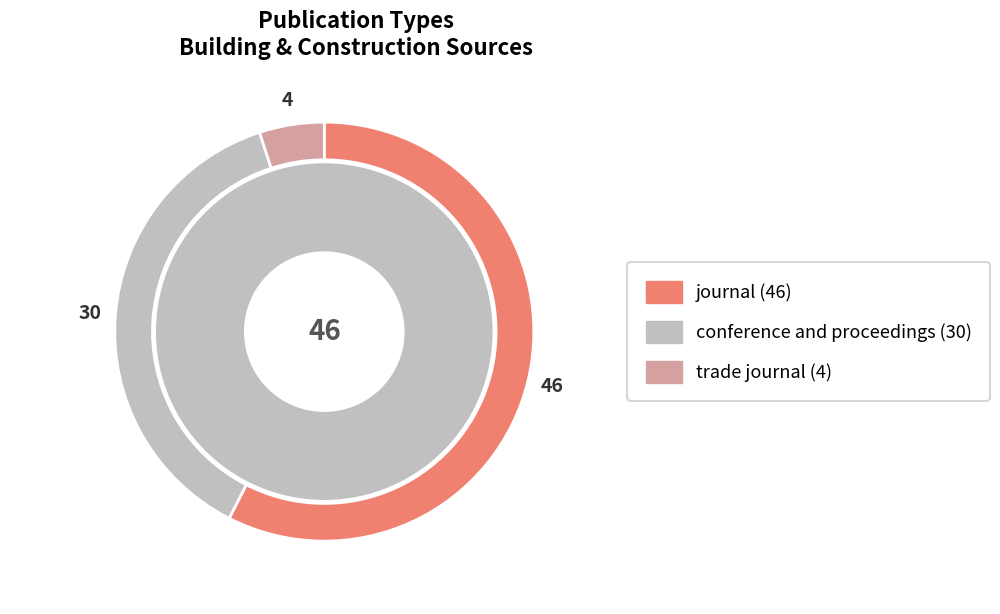

Which slice represents more than half of the pie?

journal